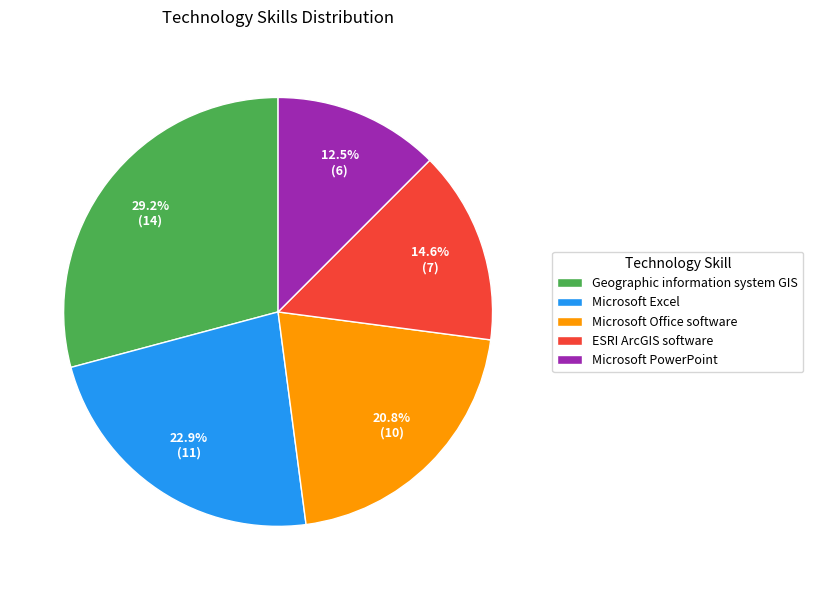

How many segments does this pie chart have?

5